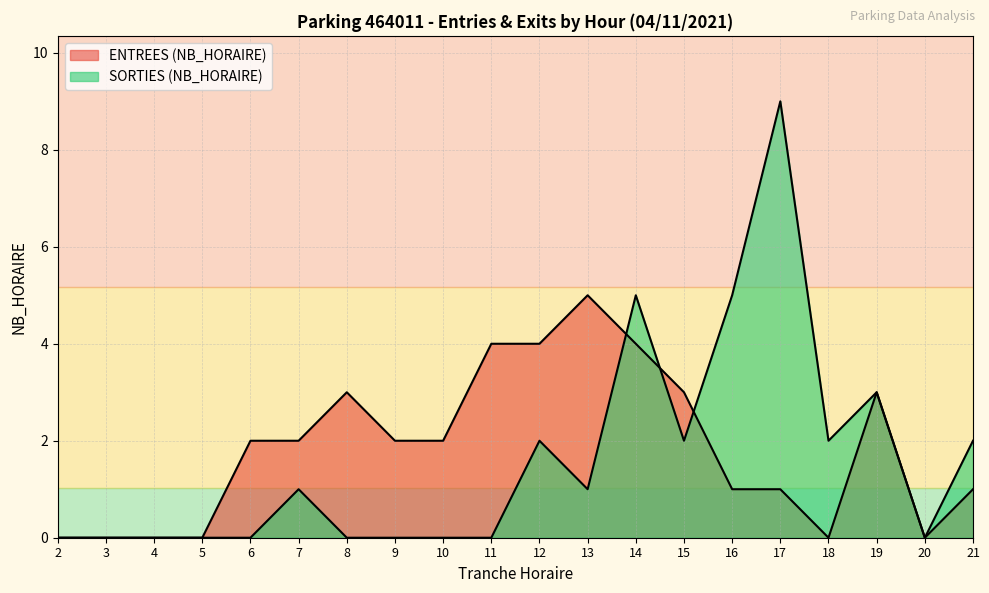

What is the value of the ENTREES (NB_HORAIRE) point at the 11th from the left?

4